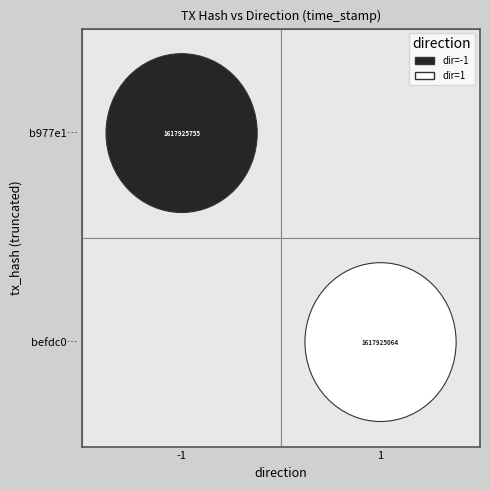

Between direction and time_stamp, which is larger?

time_stamp